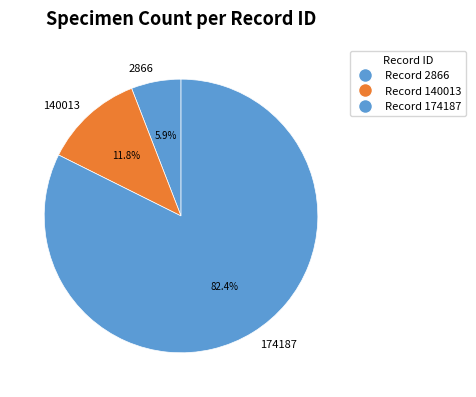

To the nearest percent, what is the difference between the largest and smallest slice percentages?

76%